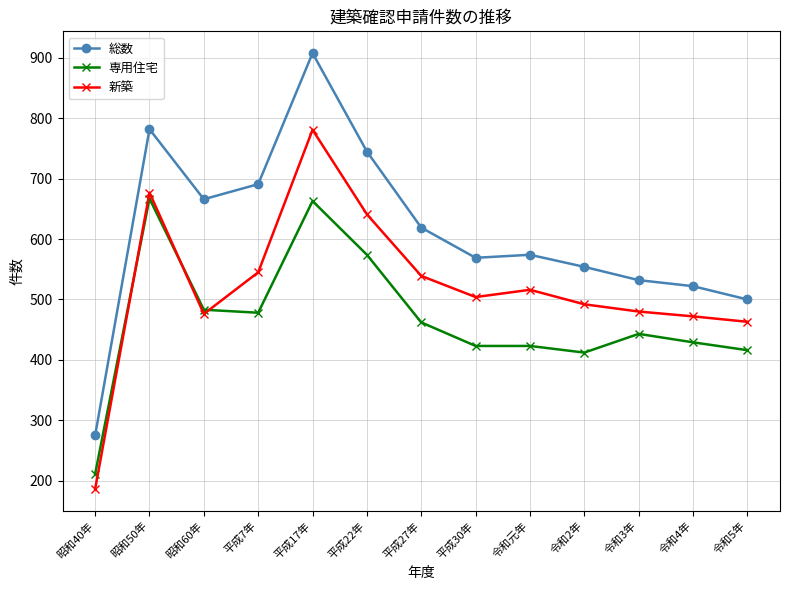

What is the label of the 9th point from the left?

令和元年